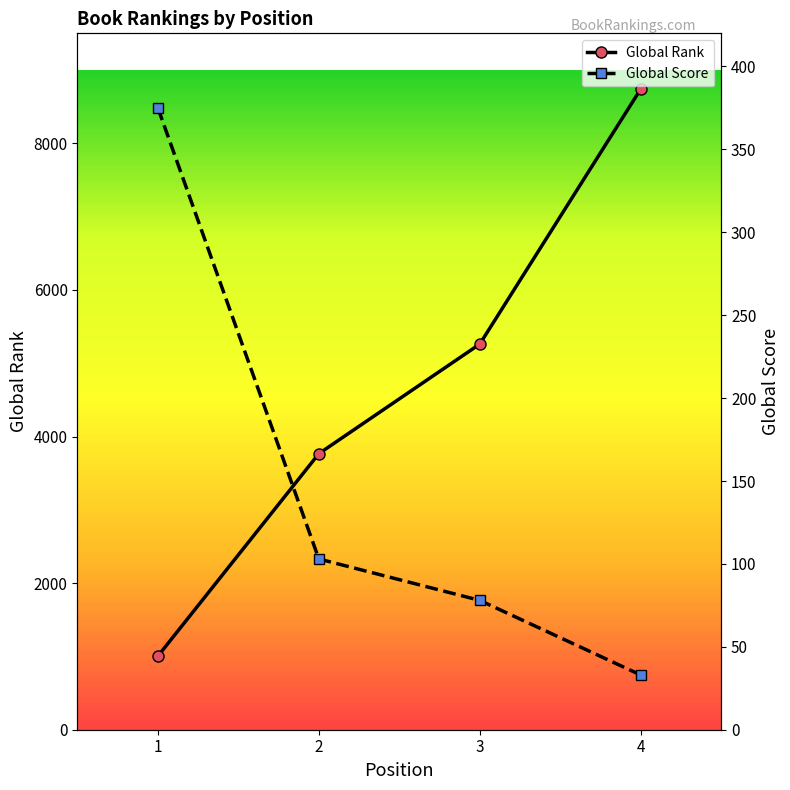

What are all the series names shown in the legend?

Global Rank, Global Score